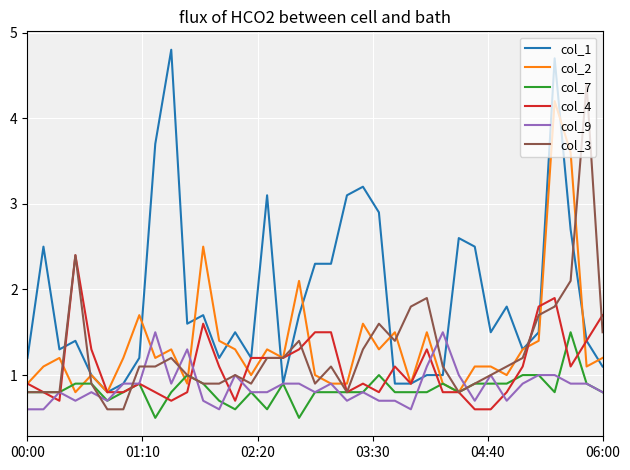

Which series has the largest total across all categories?

col_1